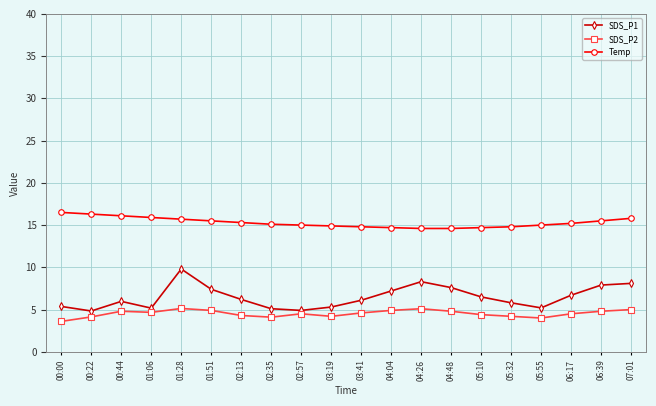

Which series has the largest total across all categories?

Temp